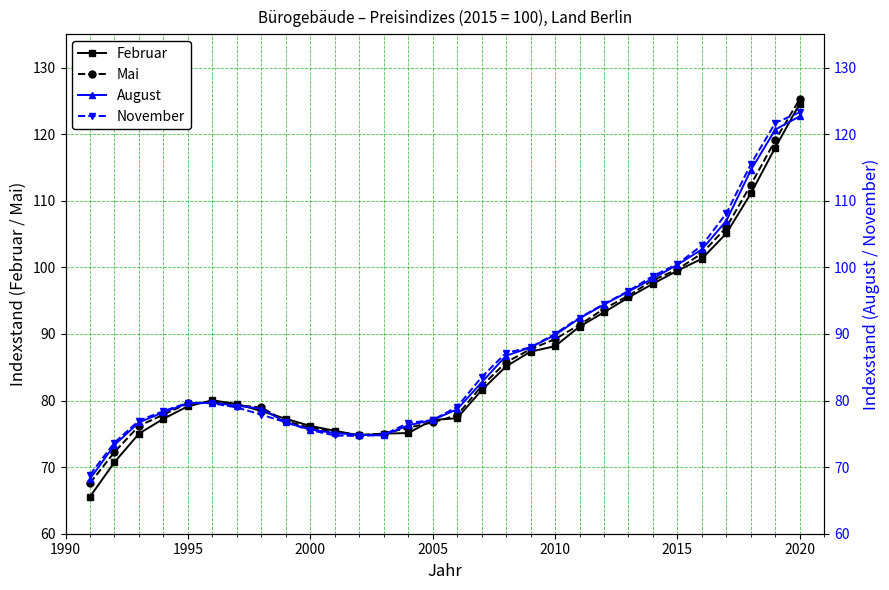

The Mai series shows 25.7 at 2000. True or false?

False